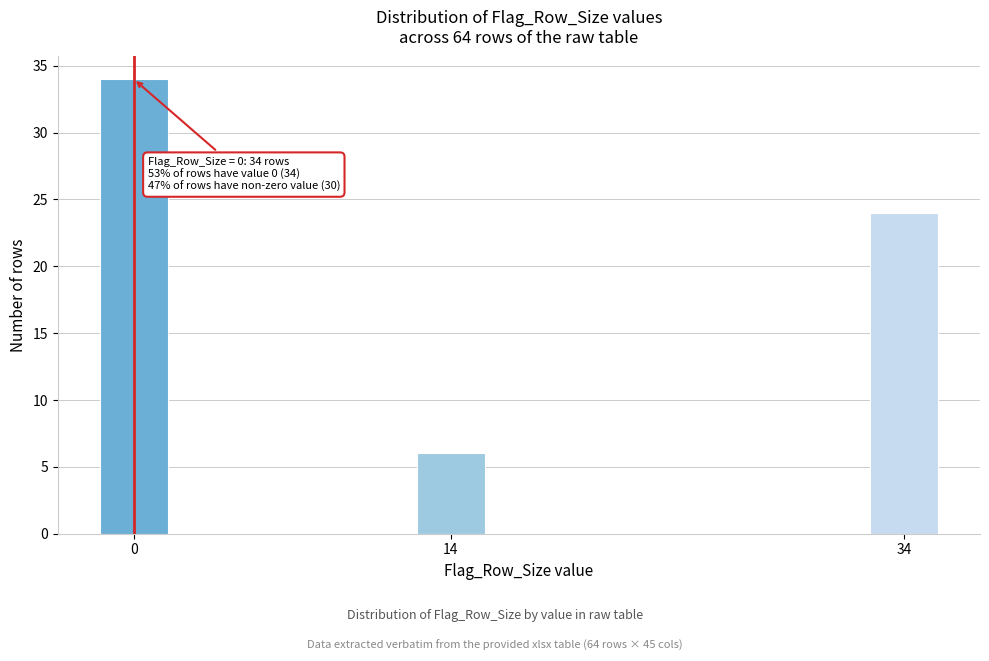

Reading left to right, transcribe all the data shown in this chart.

0=34	14=6	34=24